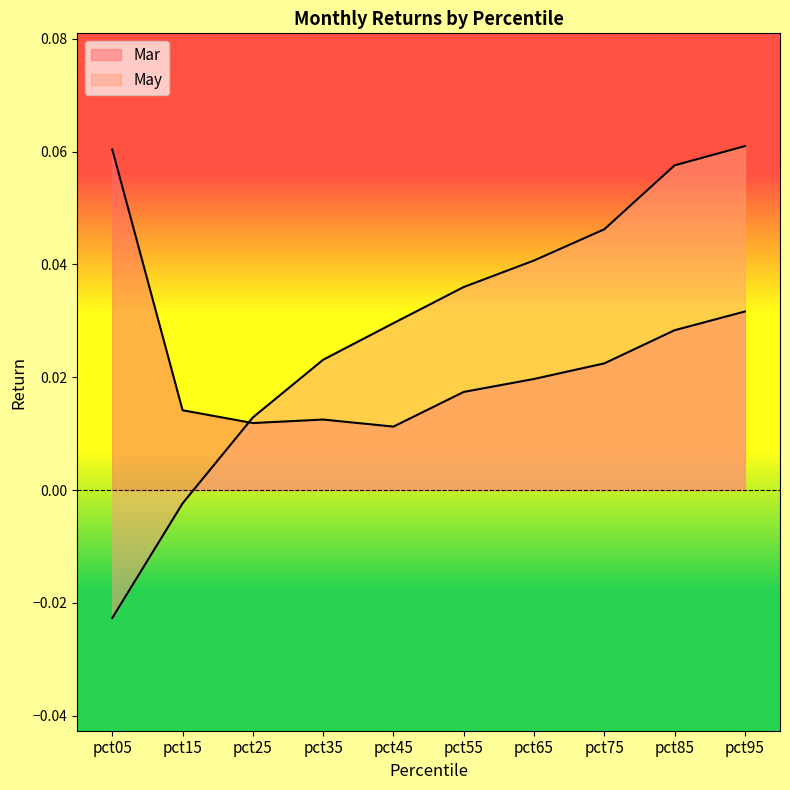

In Mar, how many points are lower than both neighbors (excluding endpoints)?

2